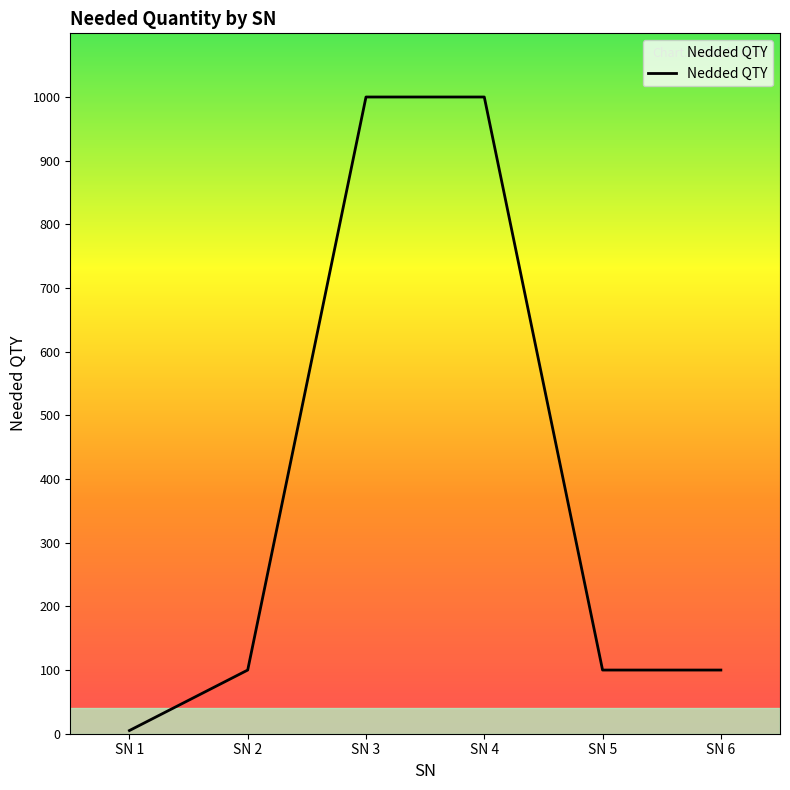

What is the greatest value displayed?

1000